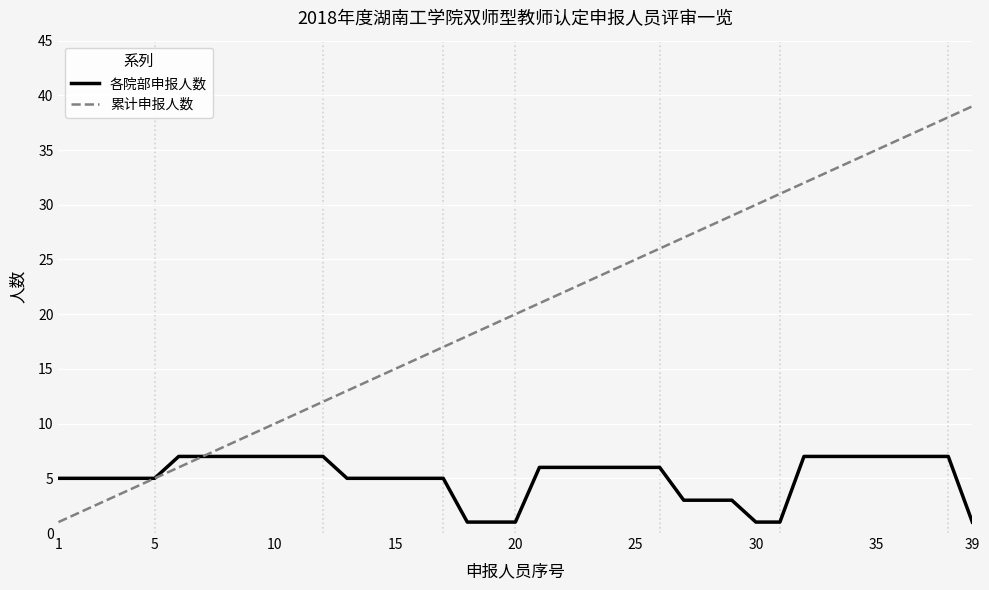

Which series has the widest spread of values?

累计申报人数